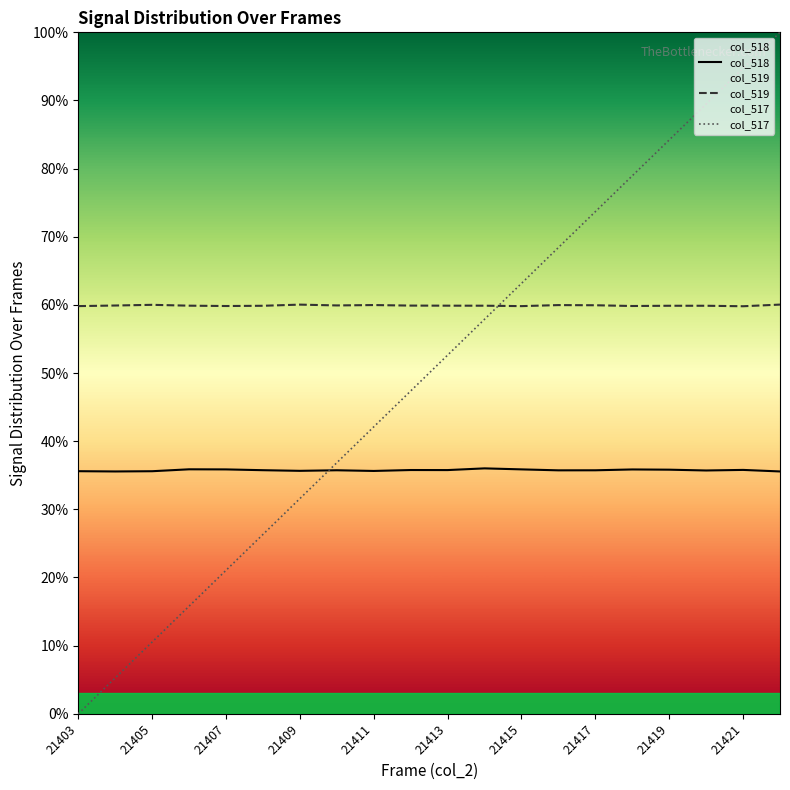

What is the maximum value for col_518?

36.0